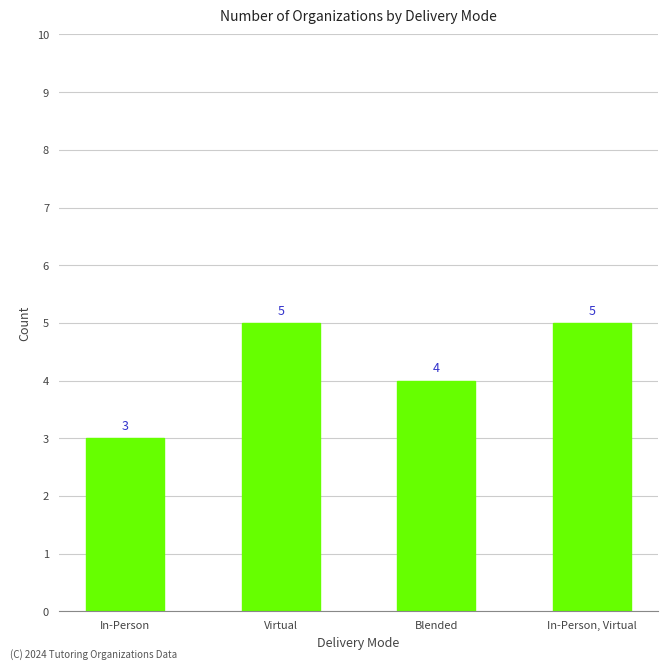

What is the sum of all values?

17